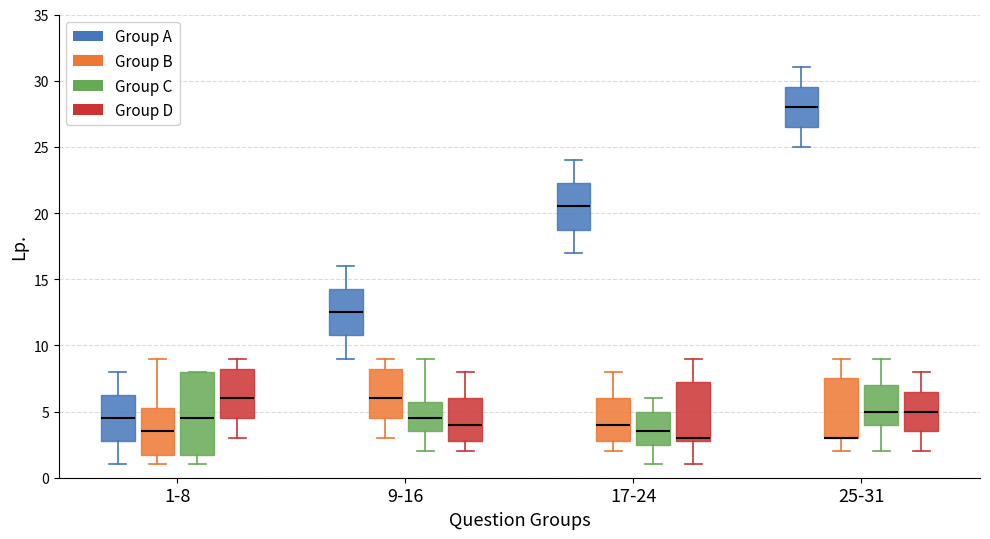

Which box is the tallest, from its lower edge to its upper edge?

1-8 (Group C)